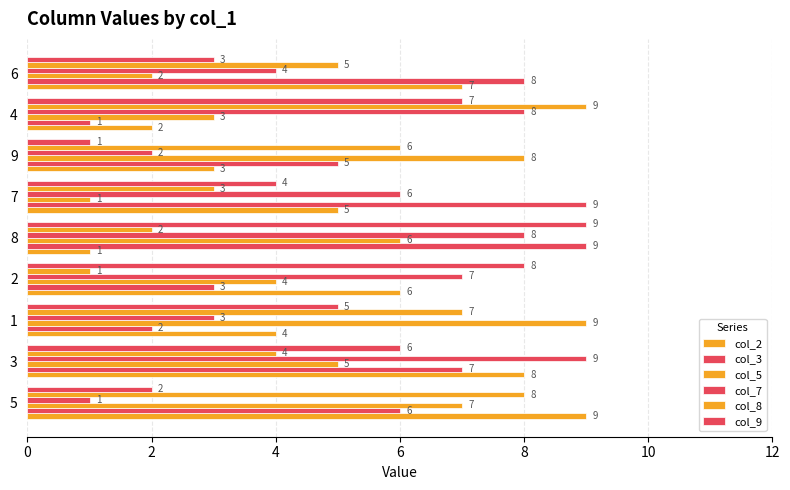

How many distinct data groups are displayed?

6